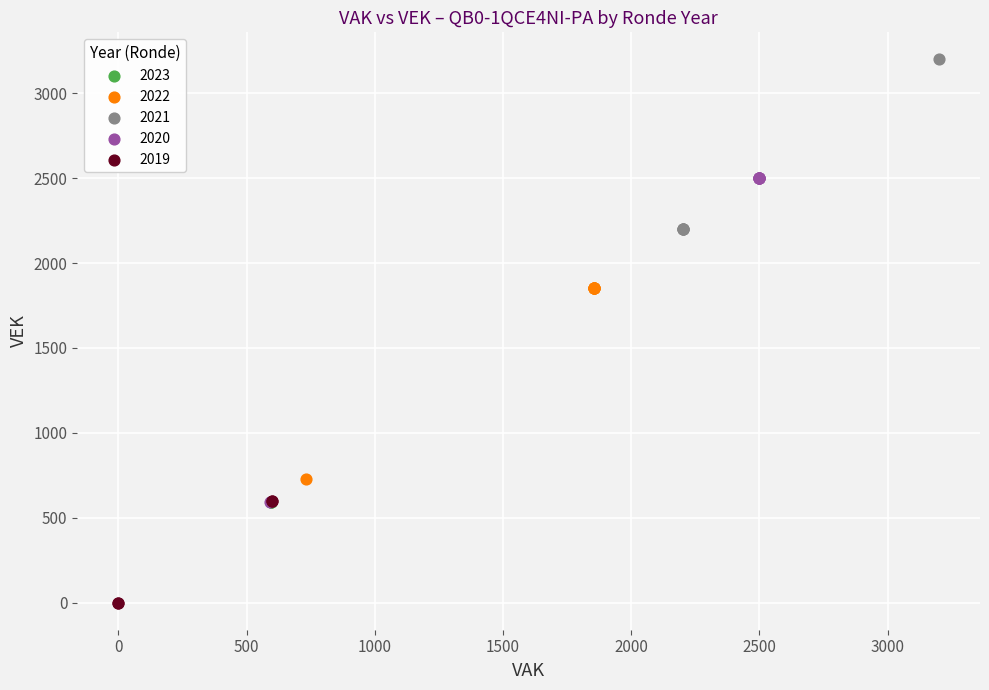

Which series contains the lowest Y value?

2019